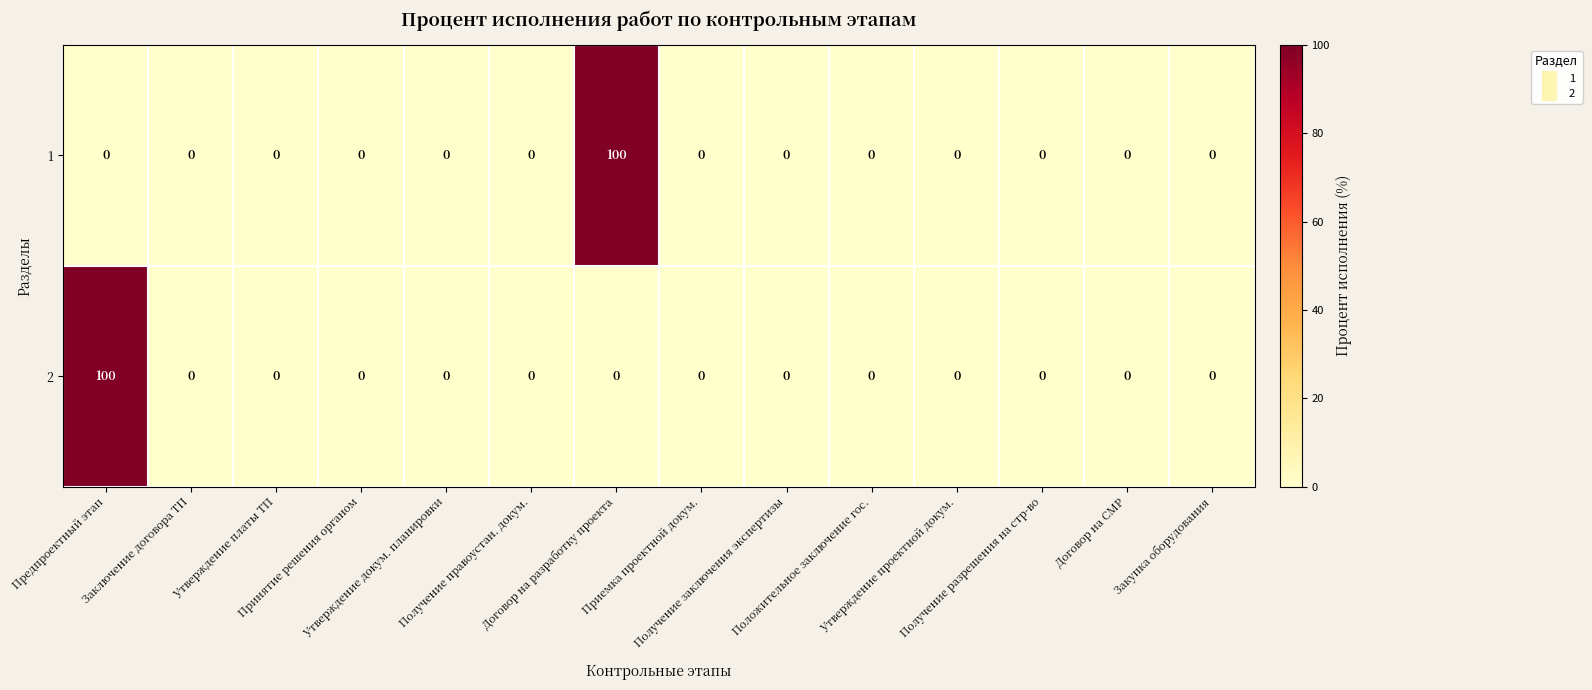

What is the maximum value for 2?

100